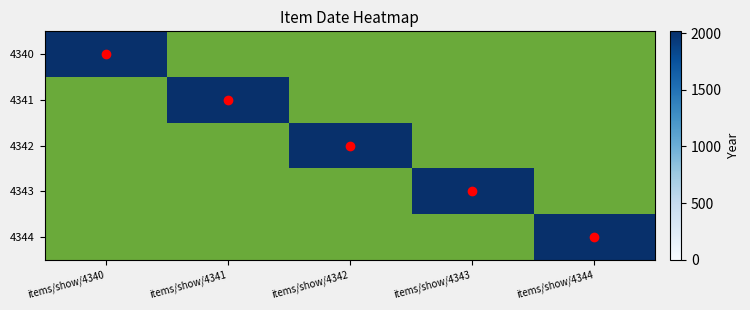

Rank the series at 4344 from lowest to highest value.

4340, 4341, 4342, 4343, 4344